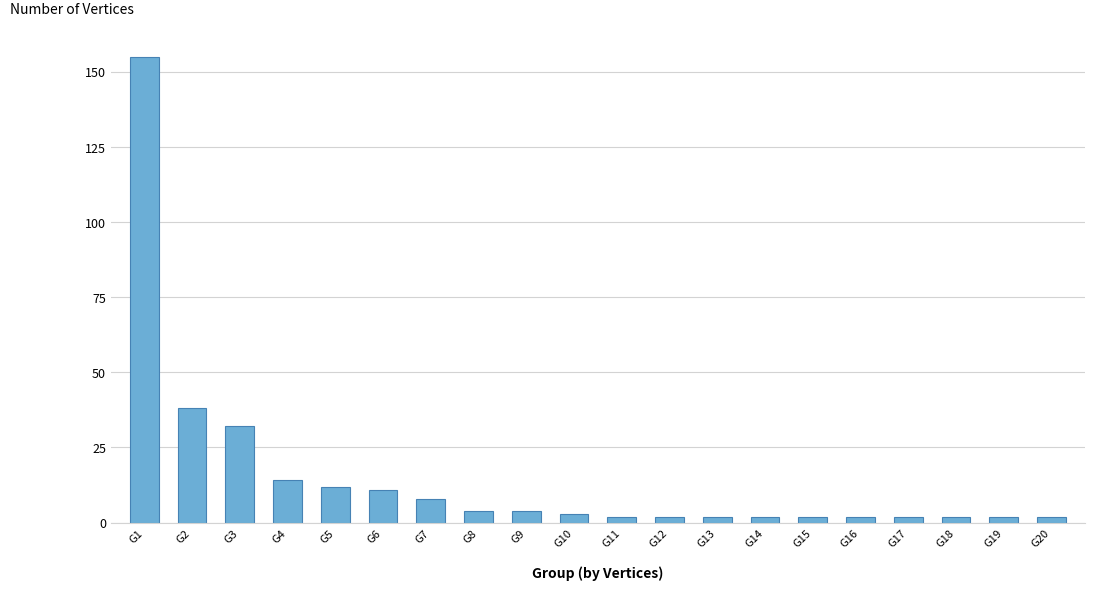

Reading left to right, what are all the values shown in this chart?

155	38	32	14	12	11	8	4	4	3	2	2	2	2	2	2	2	2	2	2